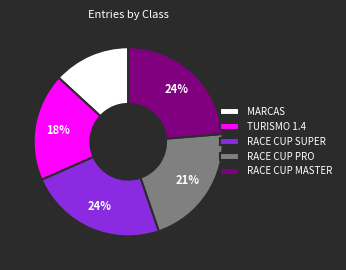

To the nearest percent, what portion does MARCAS represent?

13%